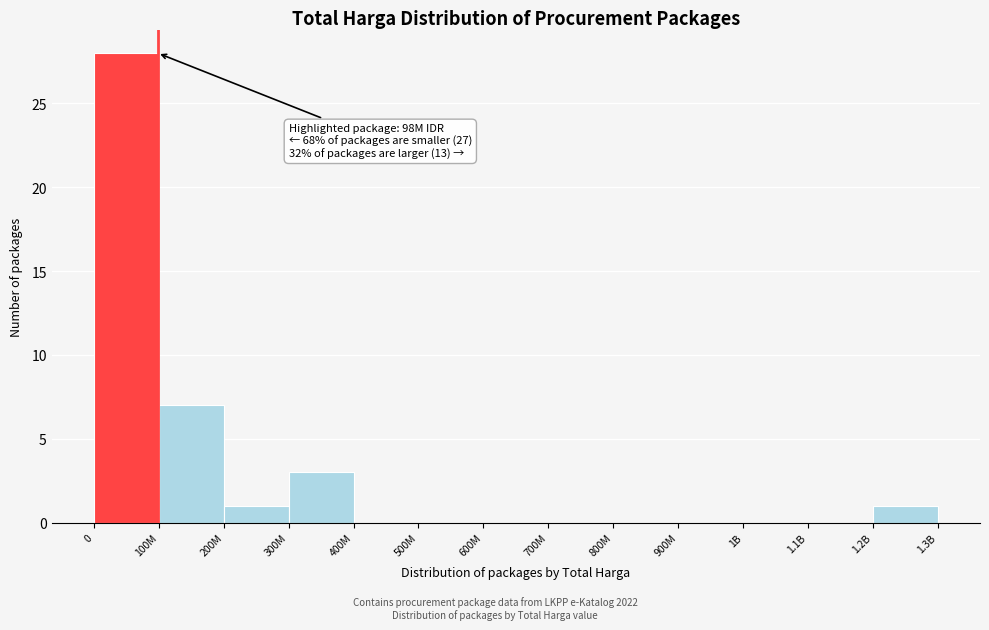

Reading left to right, what are all the values shown in this chart?

0=28	100M=7	200M=1	300M=3	400M=0	500M=0	600M=0	700M=0	800M=0	900M=0	1B=0	1.1B=0	1.2B=1